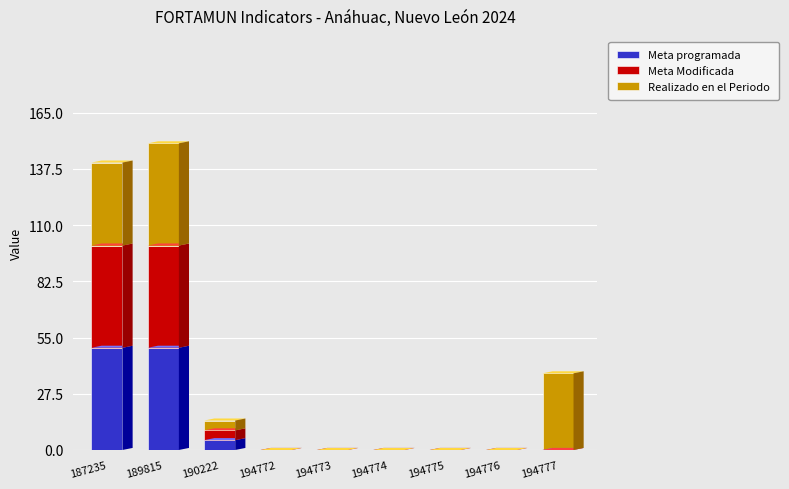

What is the maximum value for Meta programada?

50.0